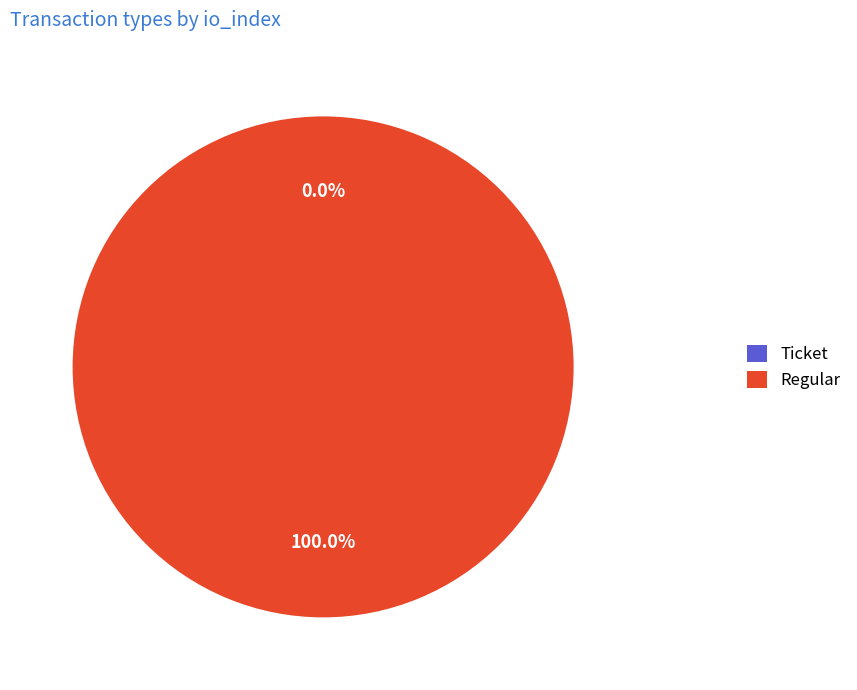

True or false: Regular accounts for 100% of the total.

True